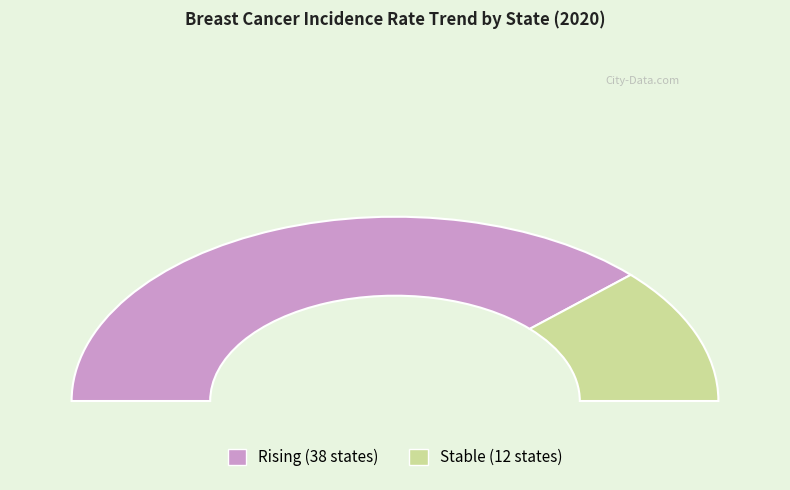

To the nearest percent, what portion does rising represent?

76%